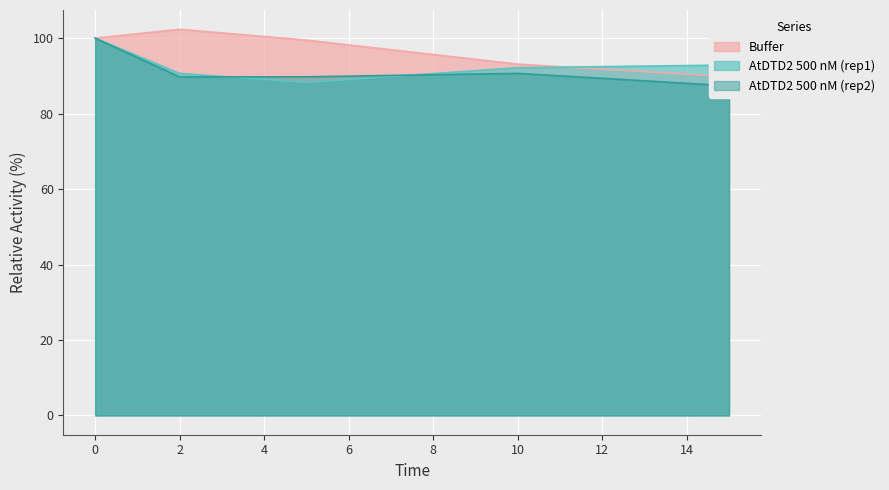

What is the maximum value for AtDTD2 500 nM (rep2)?

100.0